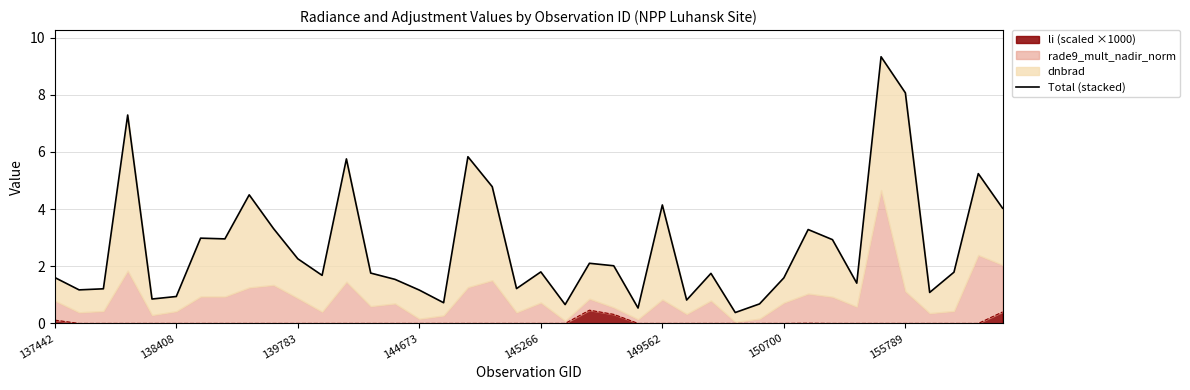

What position from the right is 23?

17